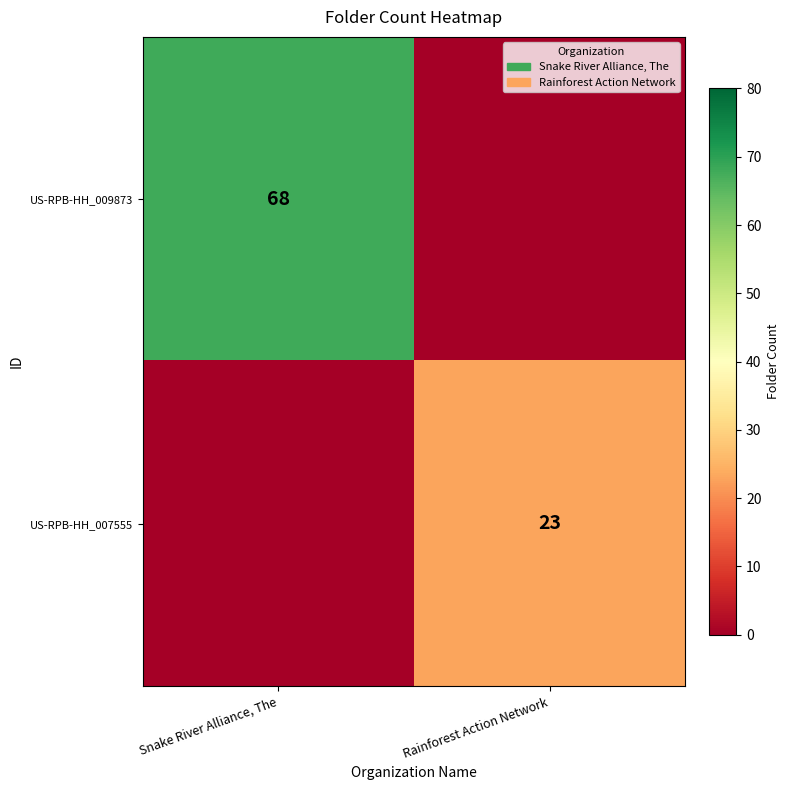

Is the value of US-RPB-HH_009873 at Snake River Alliance, The greater than the value of US-RPB-HH_007555 at Rainforest Action Network?

Yes